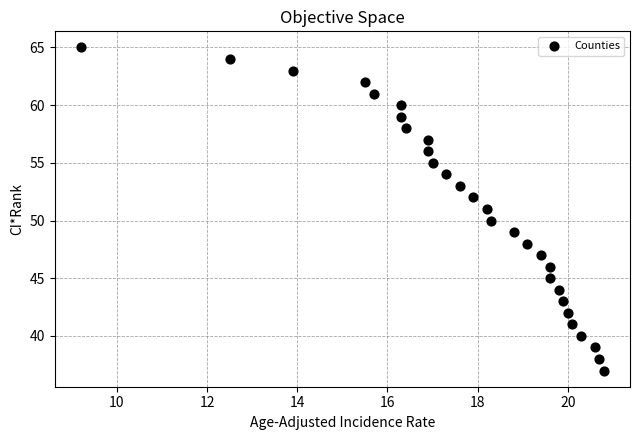

What is the range of Y values (max minus min)?

28